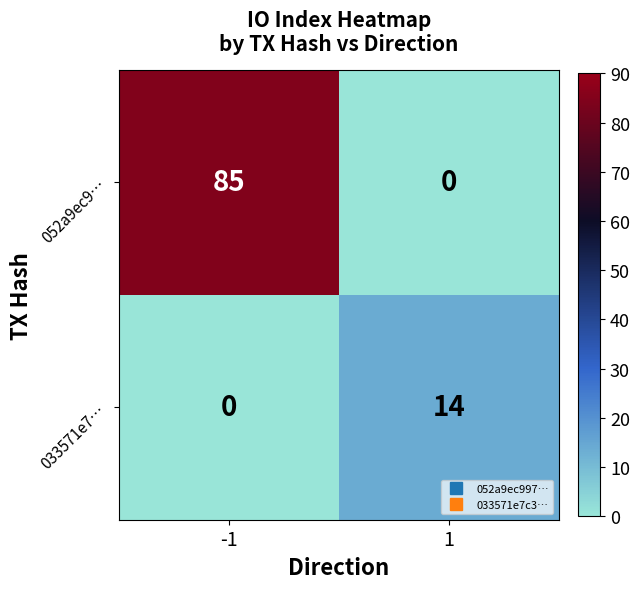

What is the difference between the highest and lowest values at 1?

14